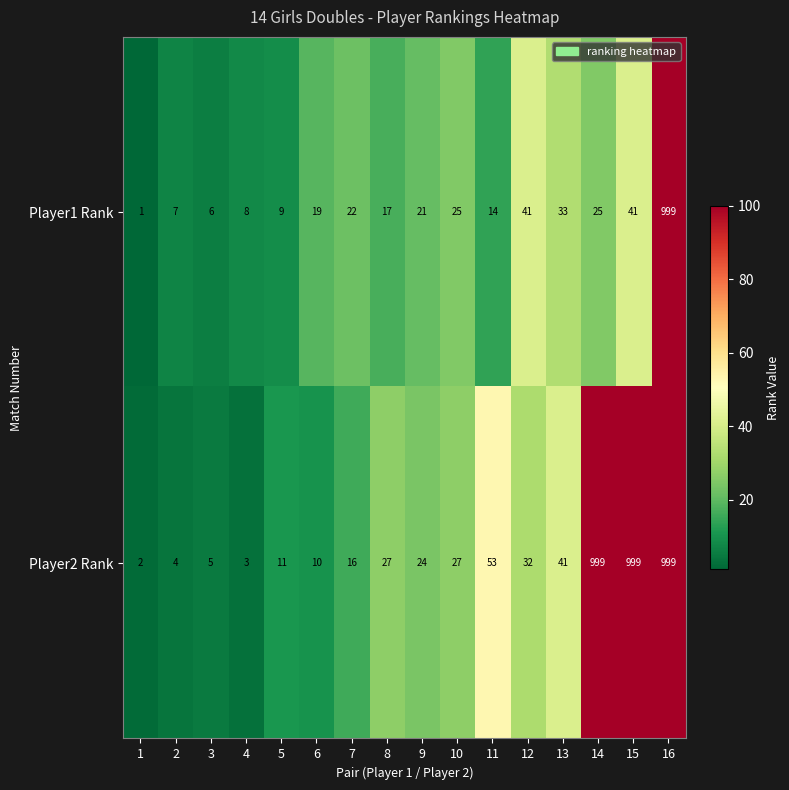

What is the difference between the second highest and second lowest values in the Player2 Rank series?

996